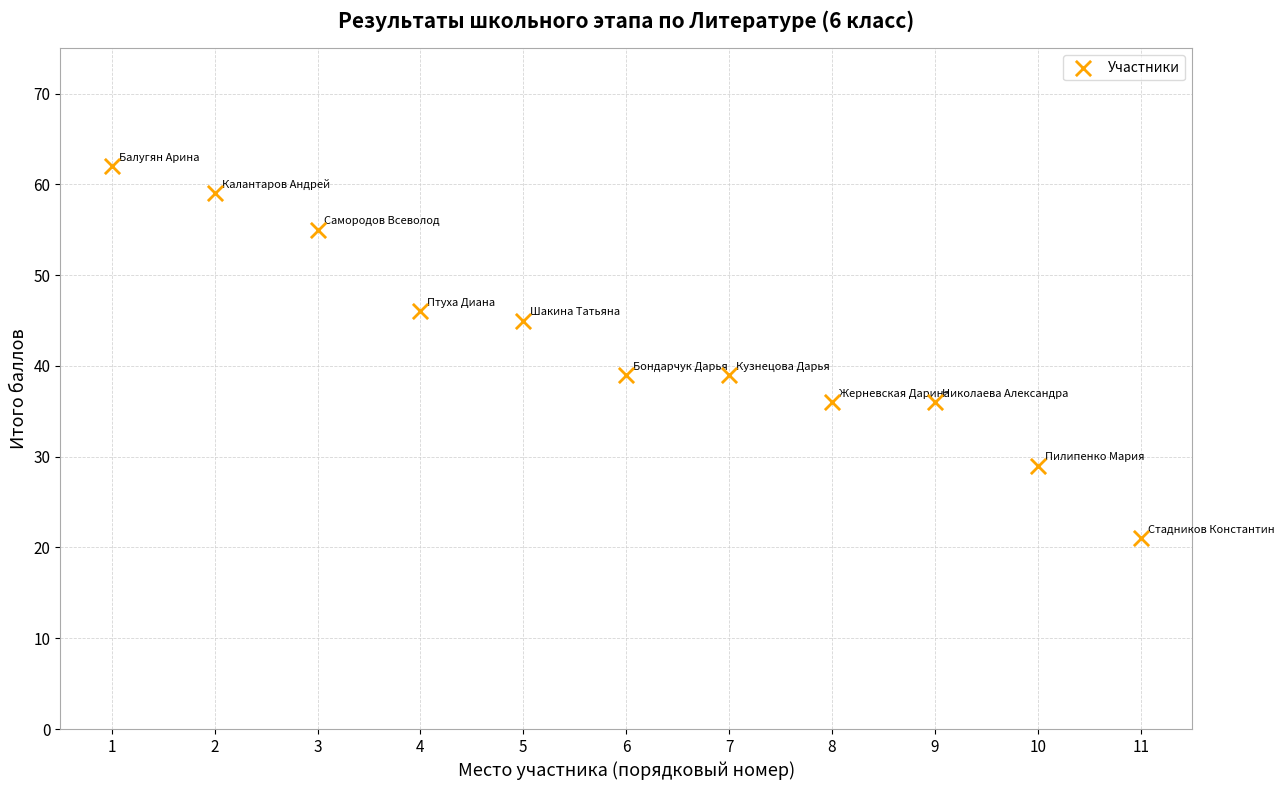

What is the range of Y values (max minus min)?

41